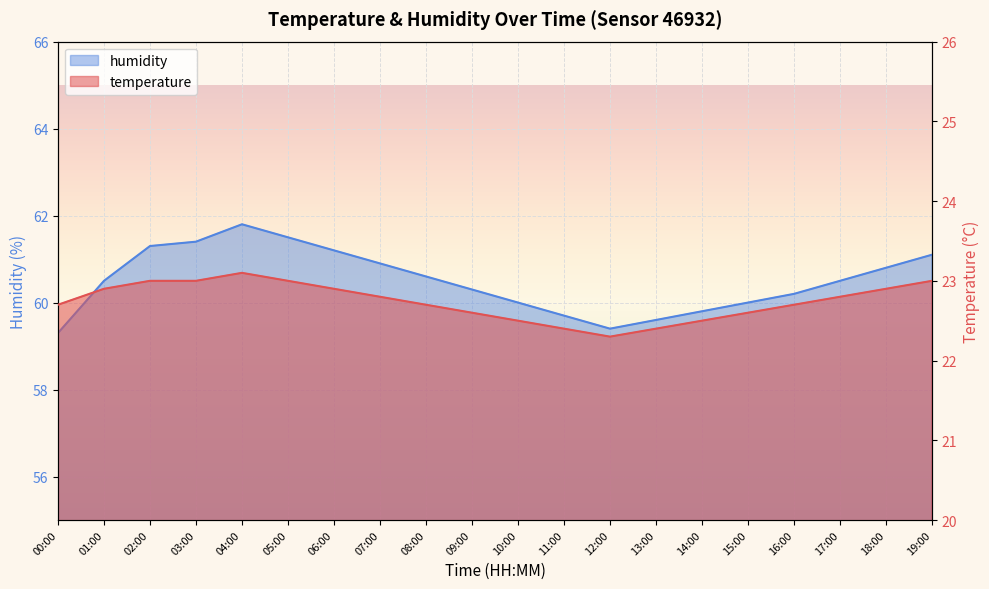

At which category does humidity reach its first local valley?

12:00